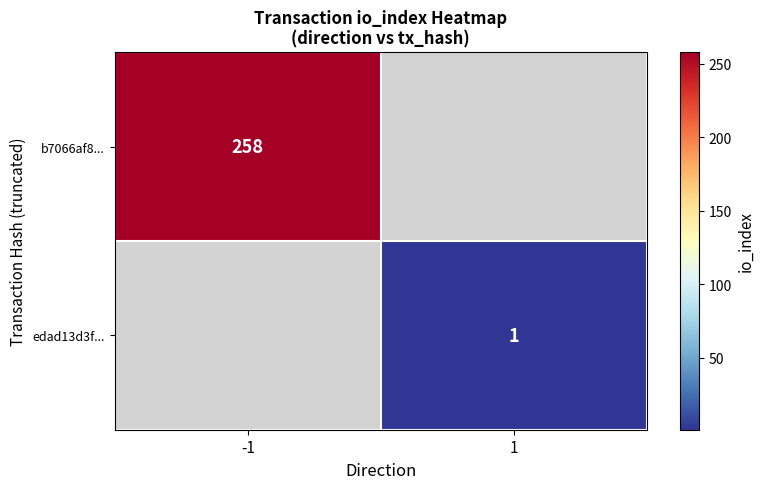

True or false: b7066af8... has a value of 140 at -1.

False